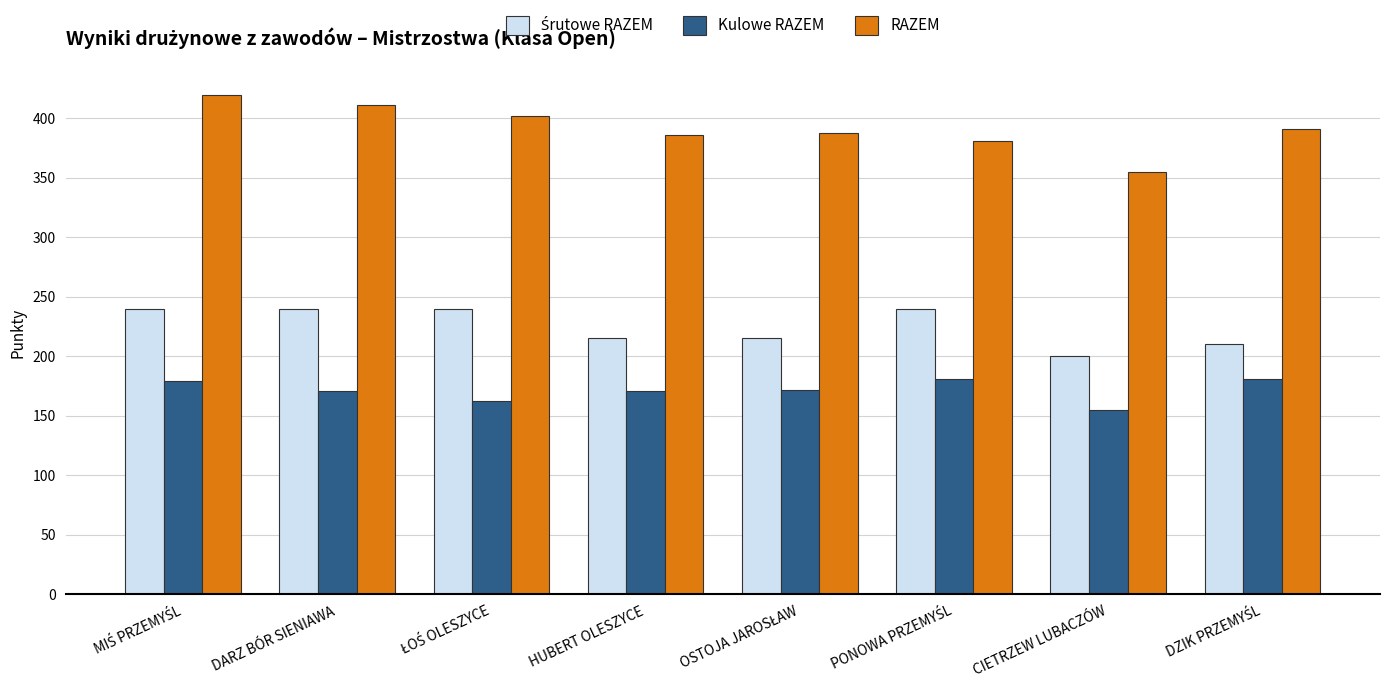

Which series has the widest spread of values?

RAZEM